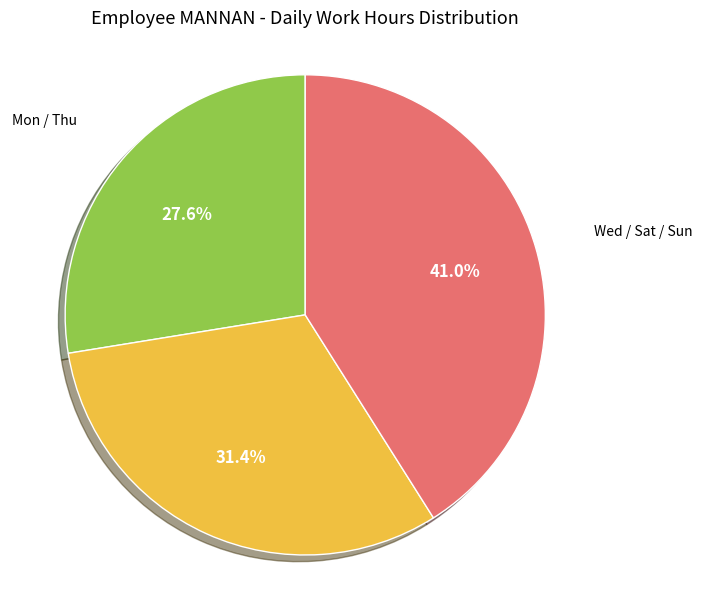

Does any single category account for the majority?

No